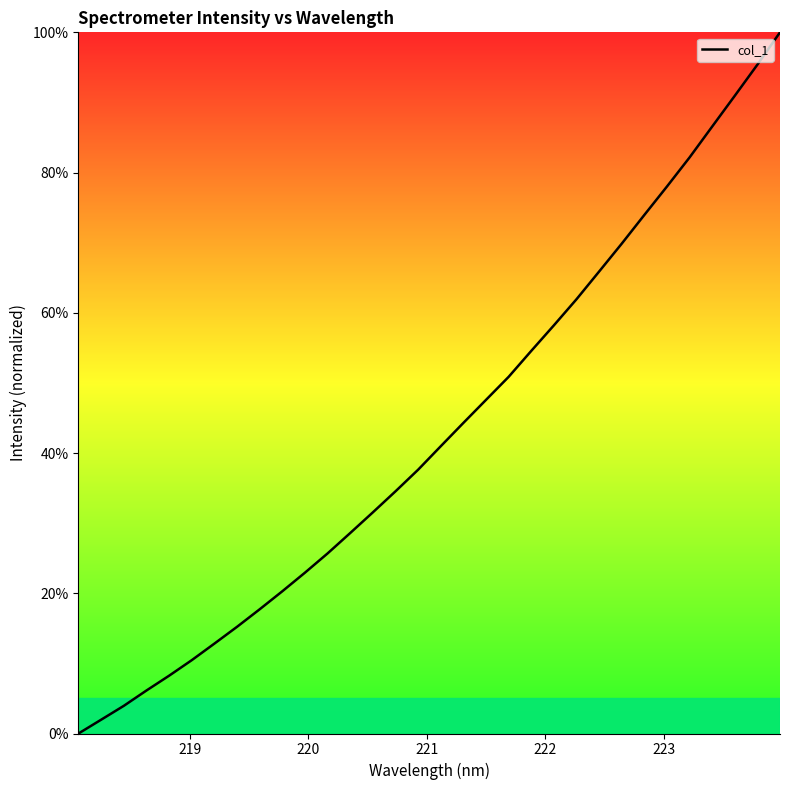

What is the greatest value displayed?

100.0